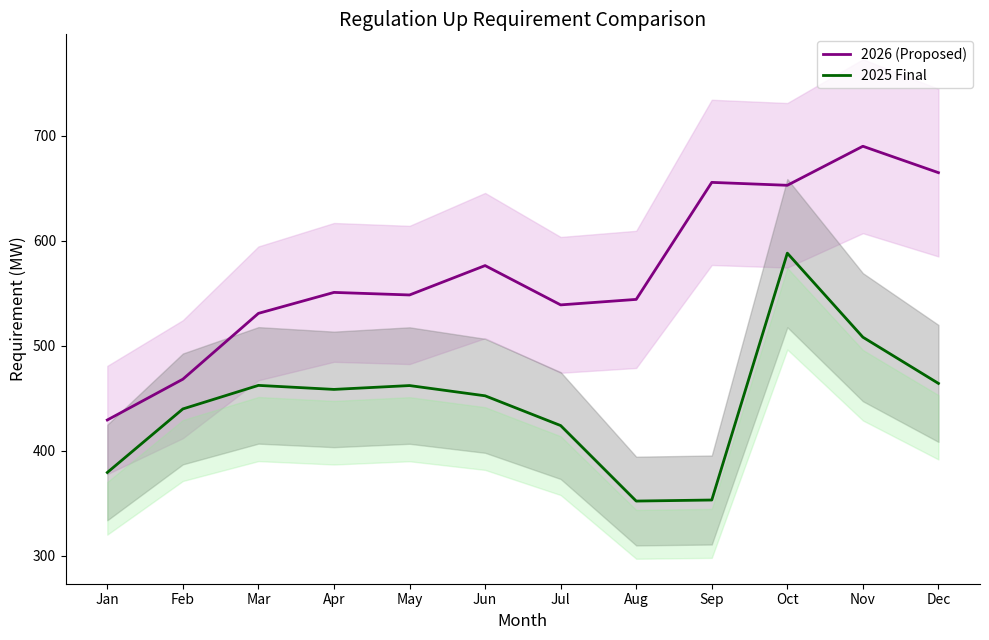

At which category is the sum across all series the highest?

Oct